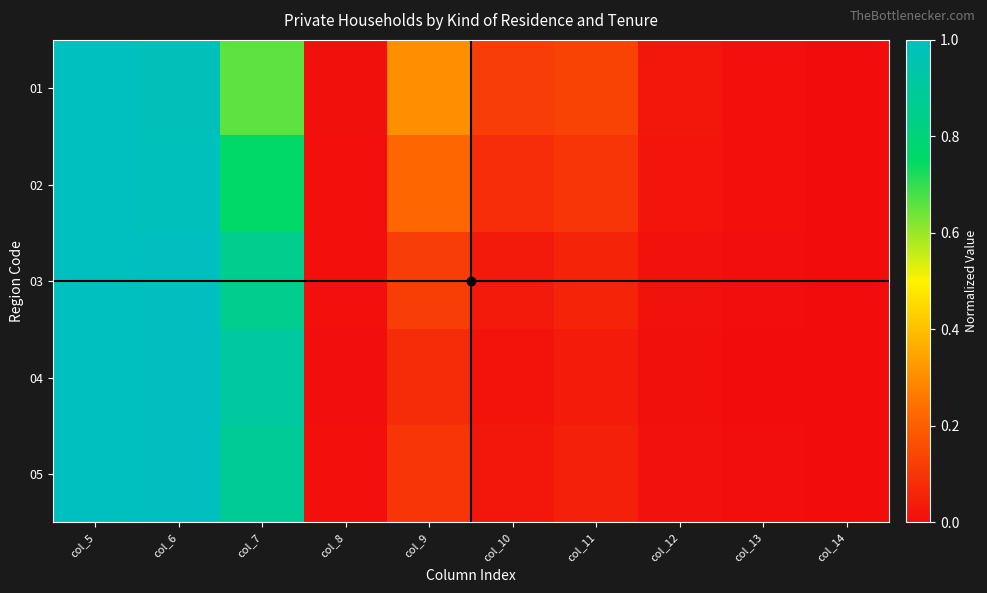

Reading left to right, extract all data points from this chart.

01: col_5=1.0	col_6=1.0	col_7=0.7	col_8=0.0	col_9=0.3	col_10=0.1	col_11=0.1	col_12=0.0	col_13=0.0	col_14=0.0
02: col_5=1.0	col_6=1.0	col_7=0.8	col_8=0.0	col_9=0.2	col_10=0.1	col_11=0.1	col_12=0.0	col_13=0.0	col_14=0.0
03: col_5=1.0	col_6=1.0	col_7=0.9	col_8=0.0	col_9=0.1	col_10=0.0	col_11=0.1	col_12=0.0	col_13=0.0	col_14=0.0
04: col_5=1.0	col_6=1.0	col_7=0.9	col_8=0.0	col_9=0.1	col_10=0.0	col_11=0.0	col_12=0.0	col_13=0.0	col_14=0.0
05: col_5=1.0	col_6=1.0	col_7=0.9	col_8=0.0	col_9=0.1	col_10=0.0	col_11=0.0	col_12=0.0	col_13=0.0	col_14=0.0